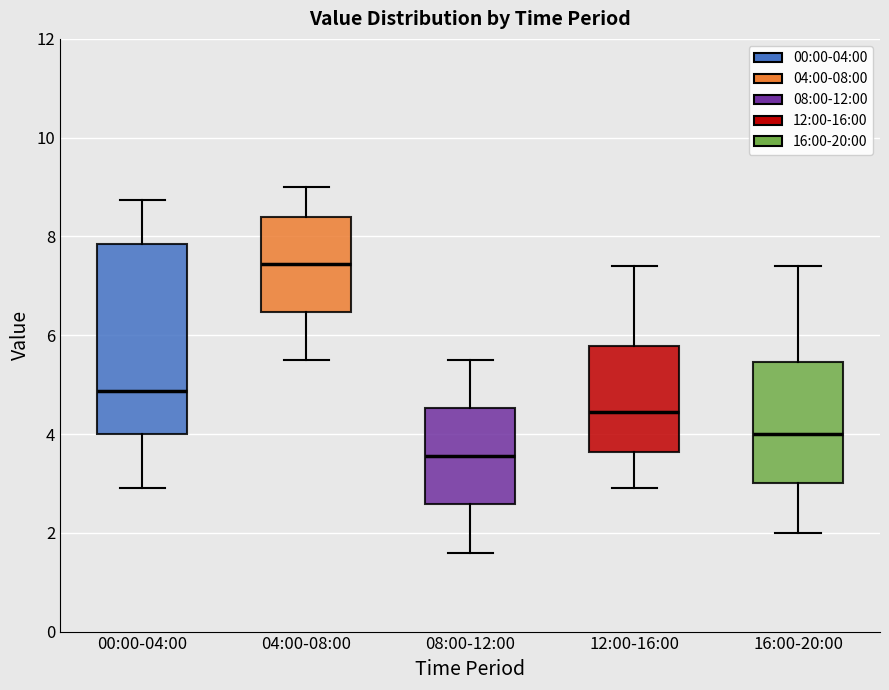

Comparing the boxes themselves (not the whiskers), which one is the tallest?

00:00-04:00